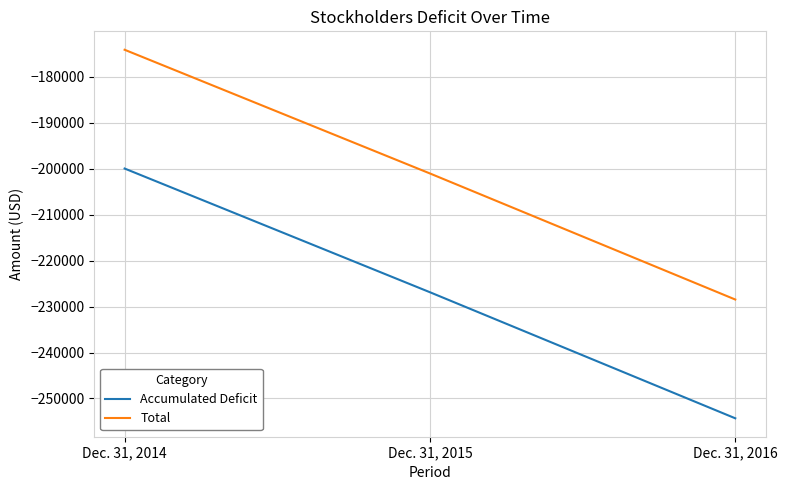

What is the difference between the maximum and minimum values in the Total series?

54372